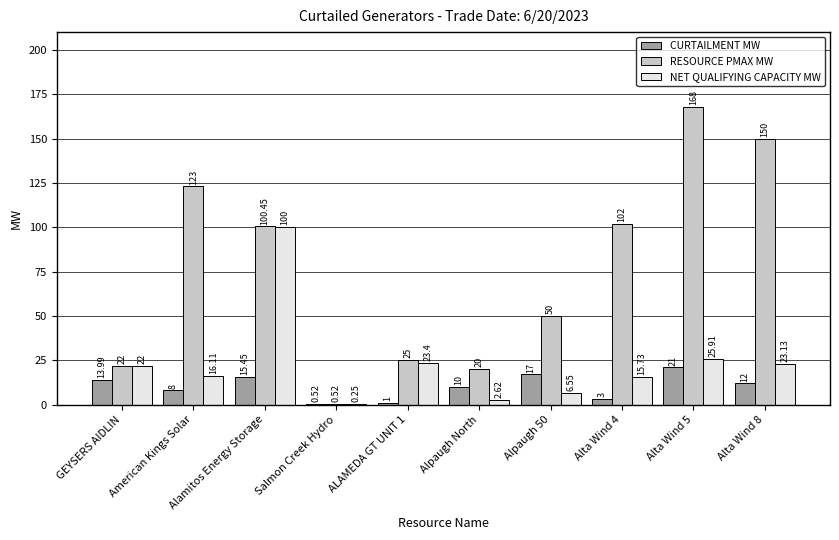

Are the bars horizontal?

No